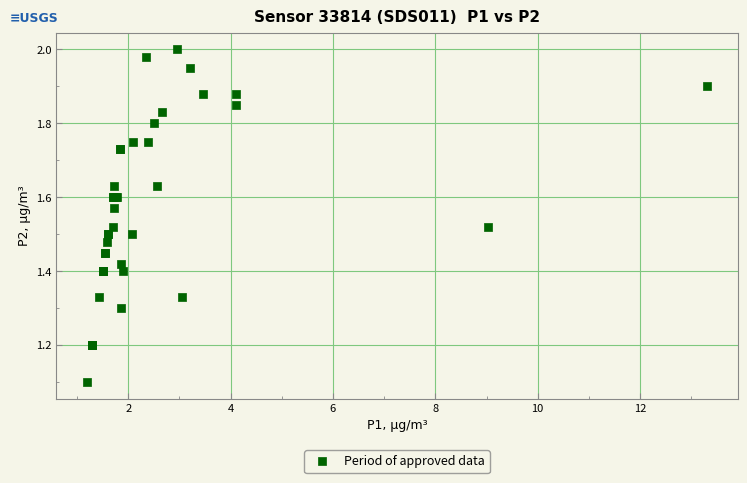

What Y value in the scatter plot is closest to 1?

1.1